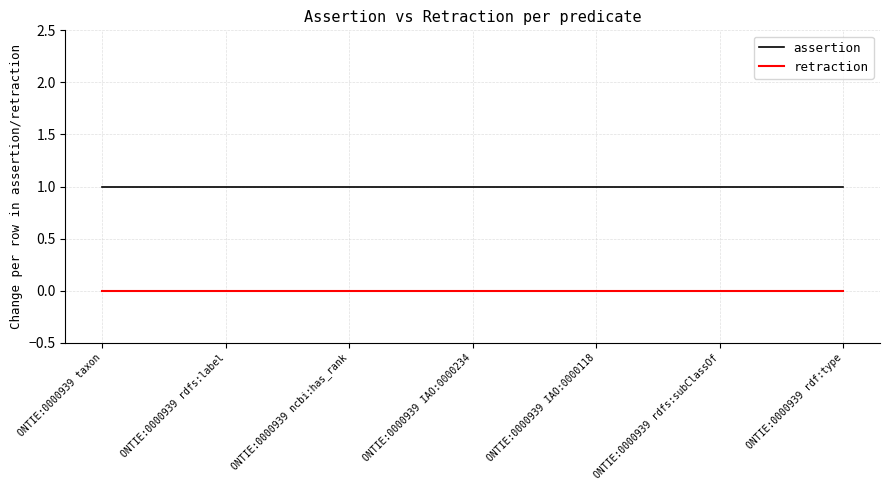

What position from the left is ONTIE:0000939 rdf:type?

7